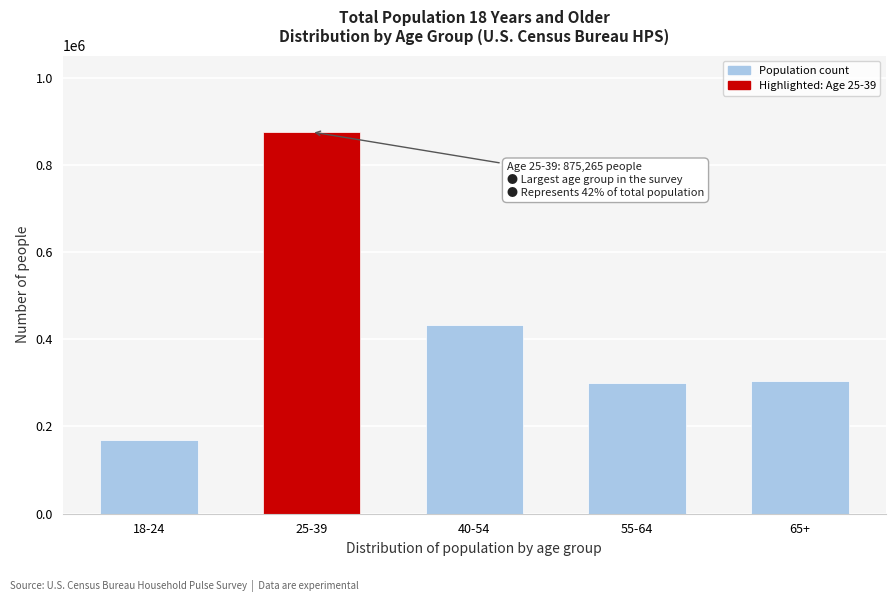

The value at 55-64 is 484998. True or false?

False